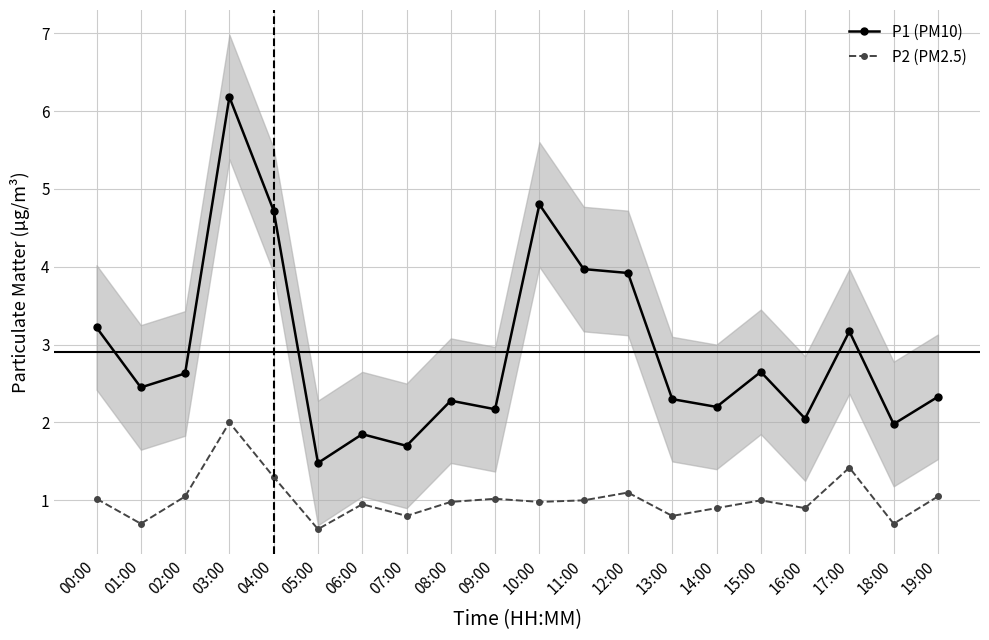

How many values in the P2 (PM2.5) series are below 1?

10